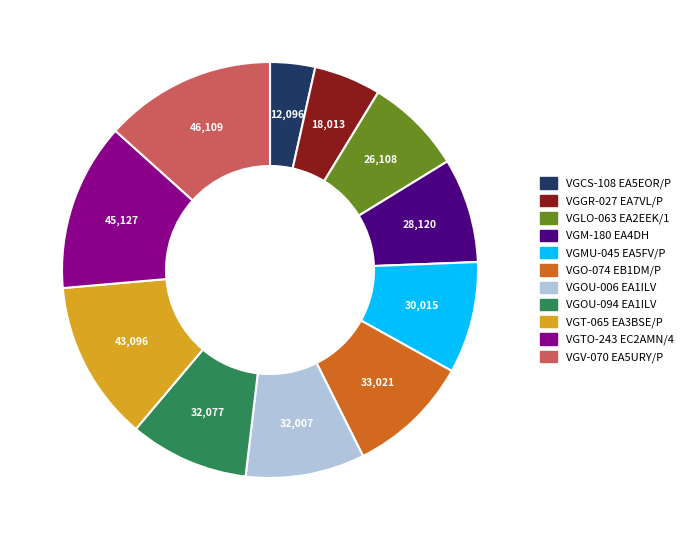

Approximately how many times larger is the value at VGOU-006 EA1ILV compared to VGGR-027 EA7VL/P?

1.8